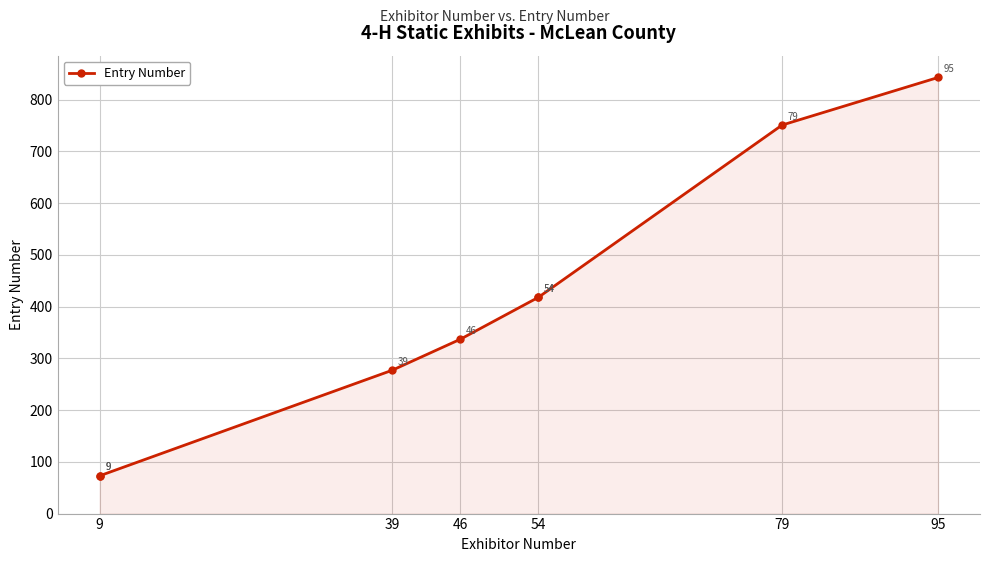

How many data points are above 418?

2